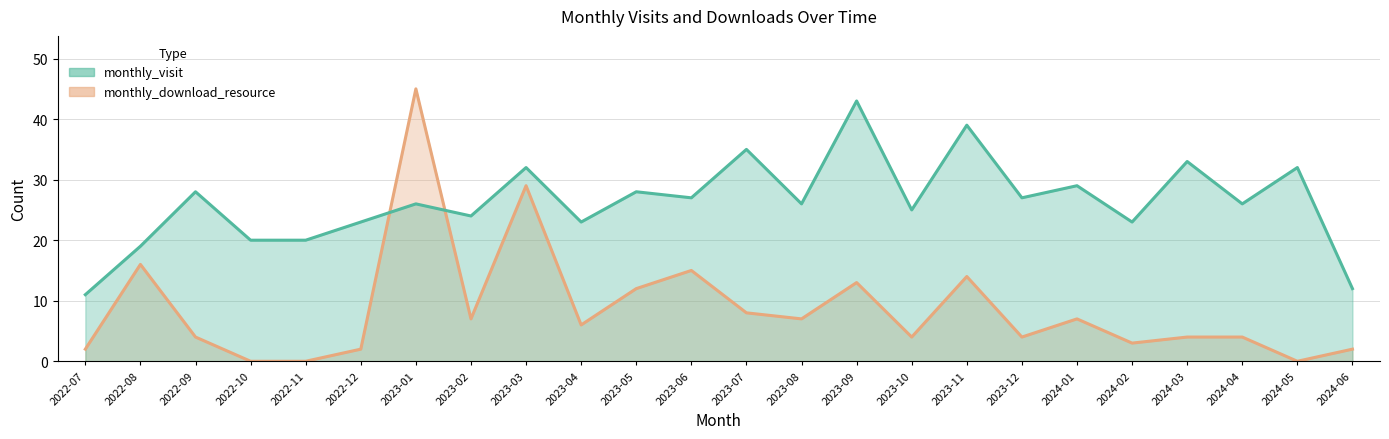

What is the difference between the monthly_visit_line values at 2023-11 and 2023-02?

15